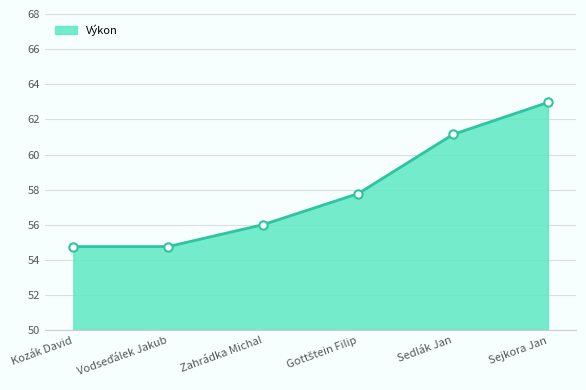

What is the label of the 2nd point from the right?

Sedlák Jan